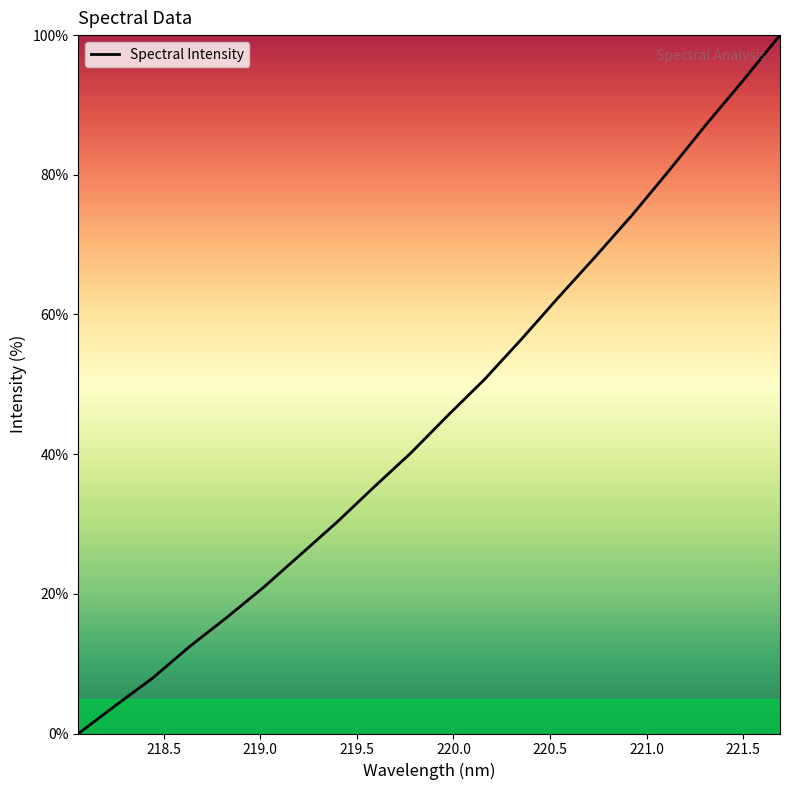

How many categories are shown in the chart?

20